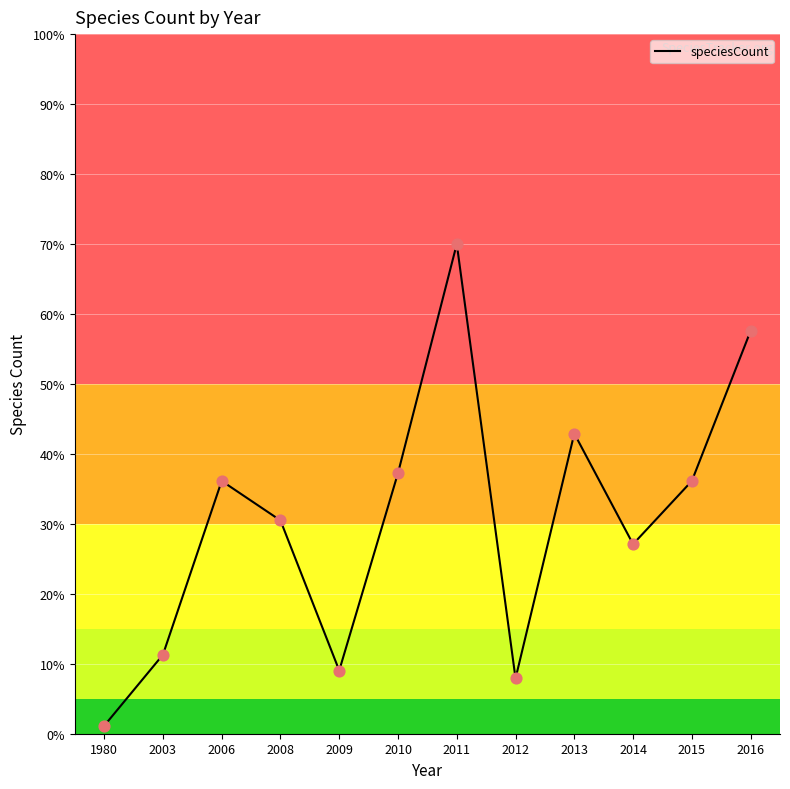

Which has a higher value, 2008 or 2015?

2015